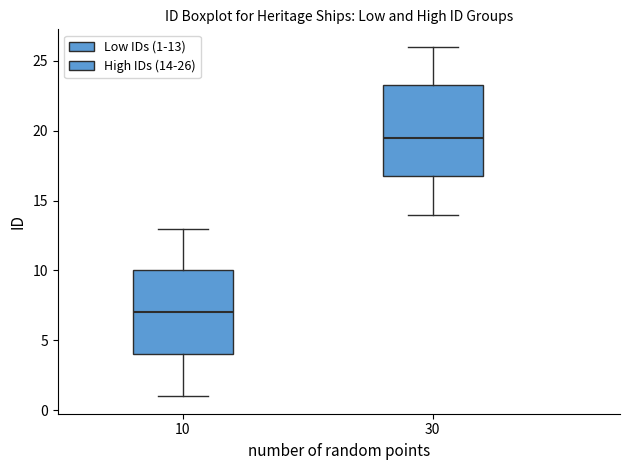

Where does the median line of the box at x = 30 sit on the y-axis? The values are not printed on the chart, so give them approximately, as read against the axis.

19.5